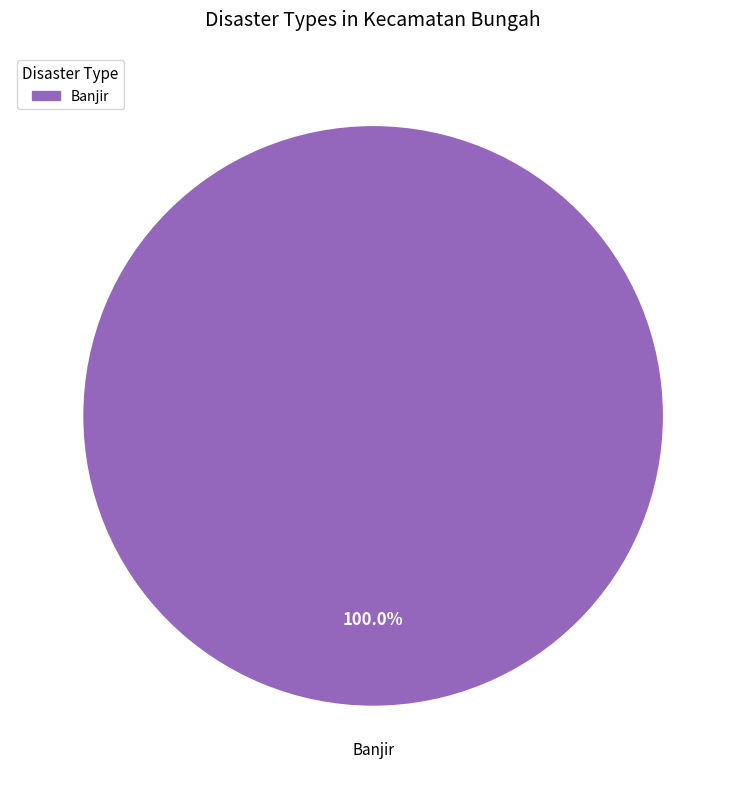

Does any single category account for the majority?

Yes